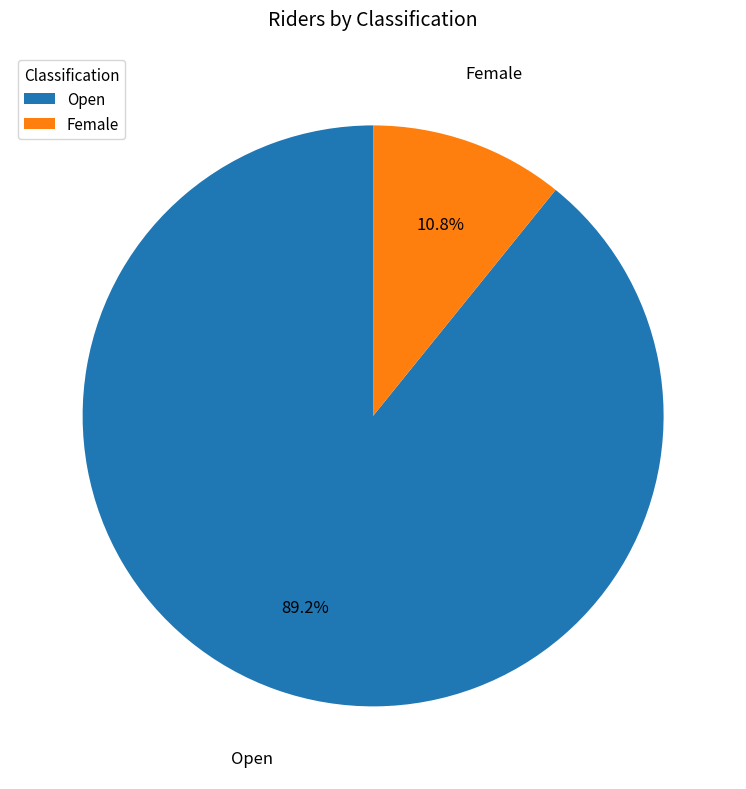

Does any single category account for the majority?

Yes